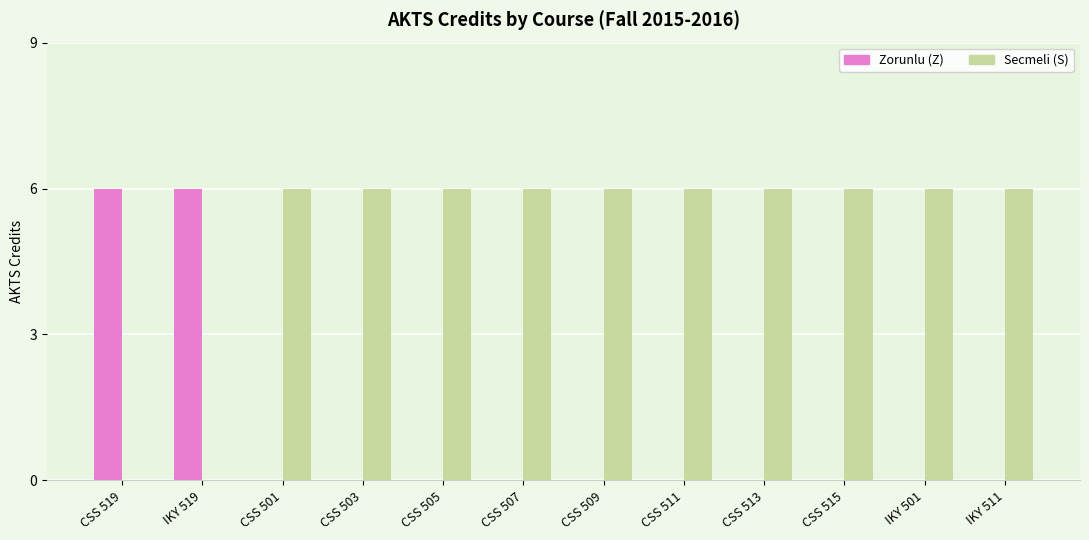

Reading right to left, extract all data points from this chart.

Zorunlu (Z): IKY 511=0	IKY 501=0	CSS 515=0	CSS 513=0	CSS 511=0	CSS 509=0	CSS 507=0	CSS 505=0	CSS 503=0	CSS 501=0	IKY 519=6	CSS 519=6
Secmeli (S): IKY 511=6	IKY 501=6	CSS 515=6	CSS 513=6	CSS 511=6	CSS 509=6	CSS 507=6	CSS 505=6	CSS 503=6	CSS 501=6	IKY 519=0	CSS 519=0